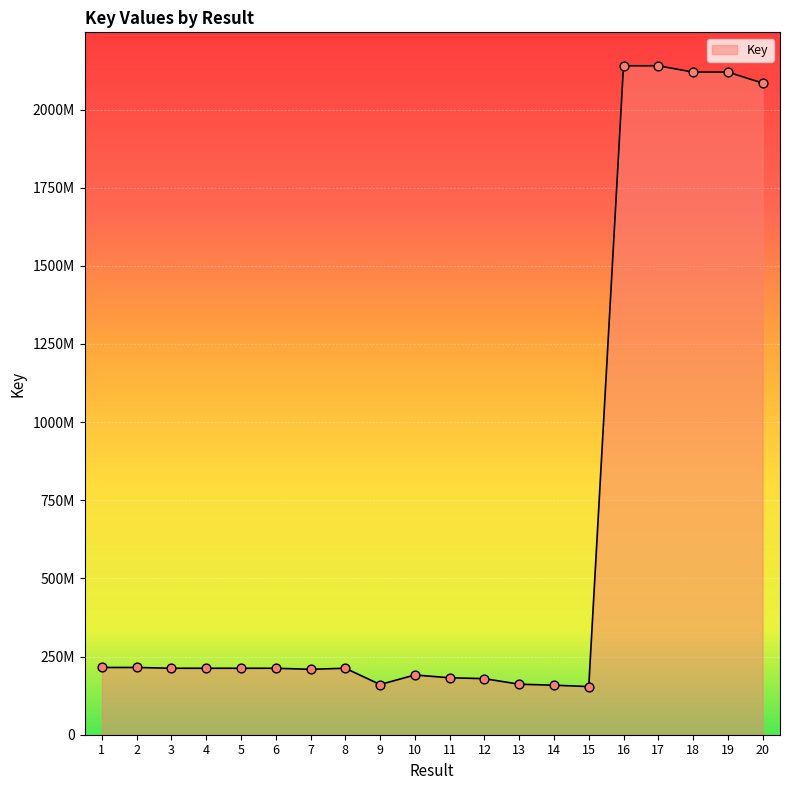

Between 2 and 4, which is larger?

2